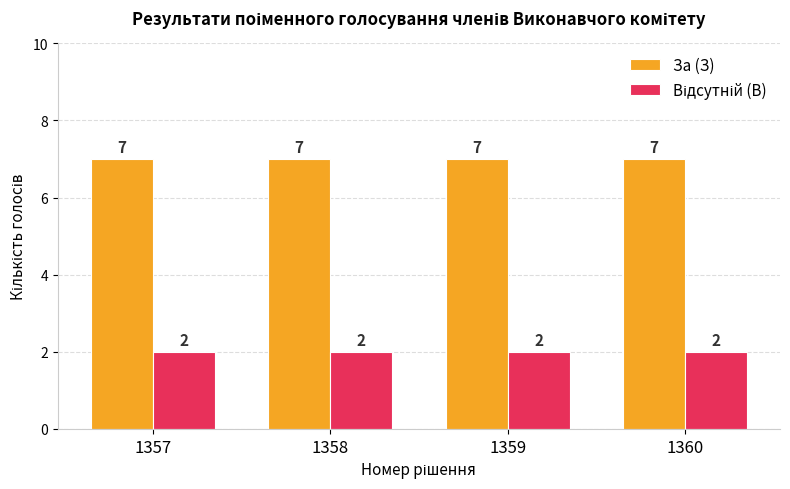

At how many categories does at least one series exceed 4?

4